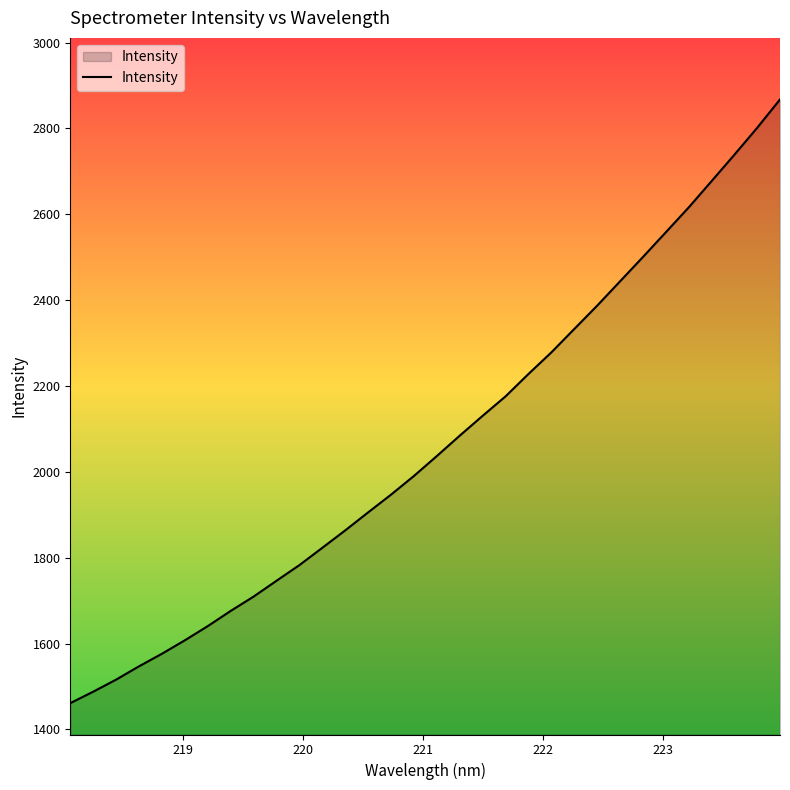

What is the difference between the maximum and minimum values?

1406.3